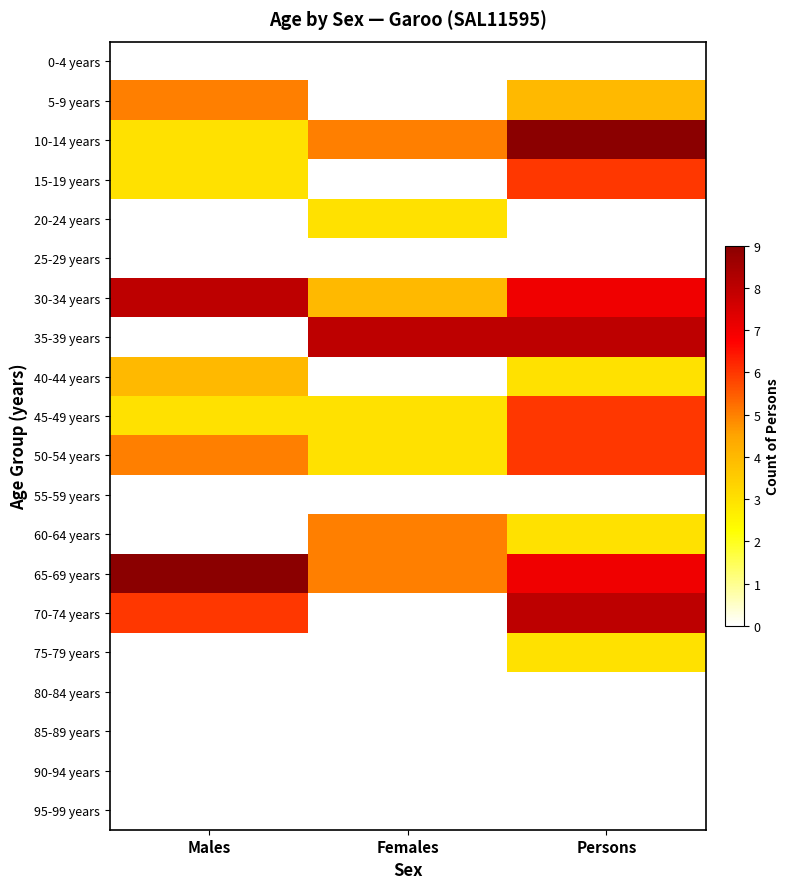

At which category is the sum across all series the highest?

Persons